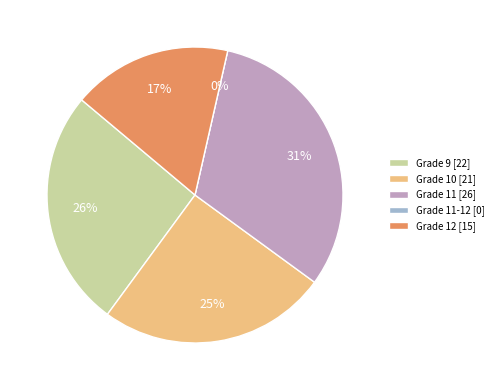

Count the number of slices in the pie.

5